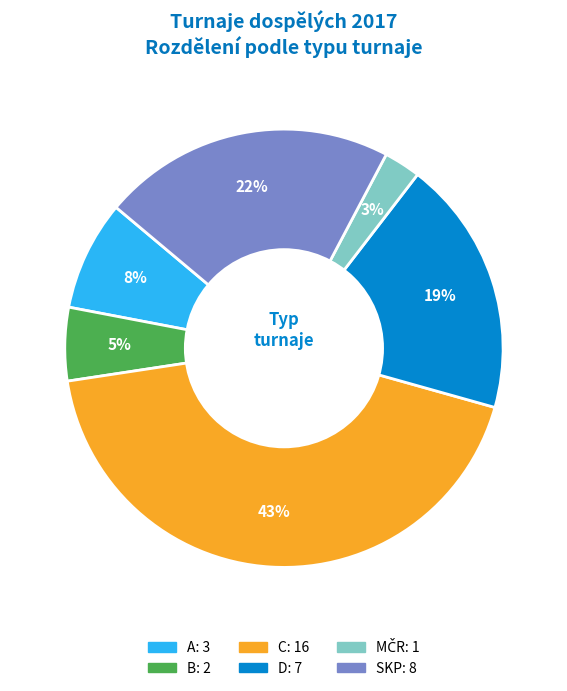

Does any single category account for the majority?

No